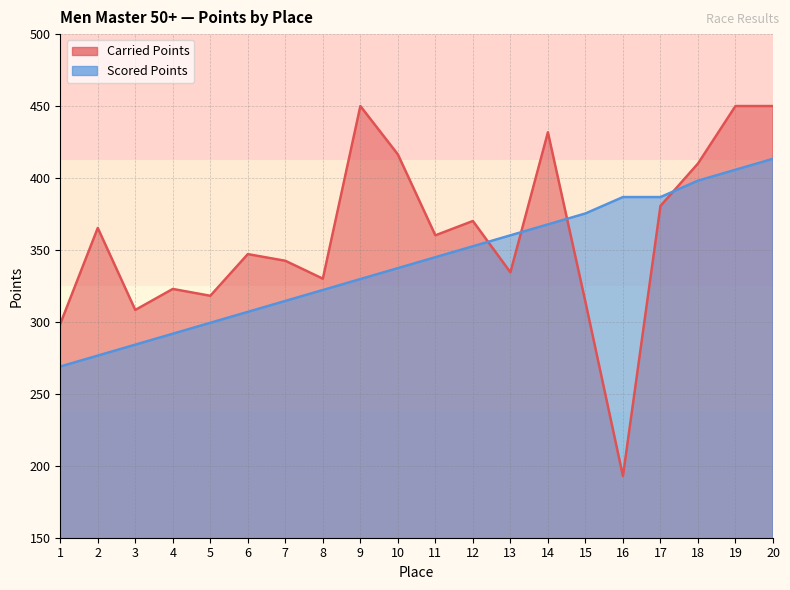

Is it true that Carried Points equals 450.0 at 20?

True